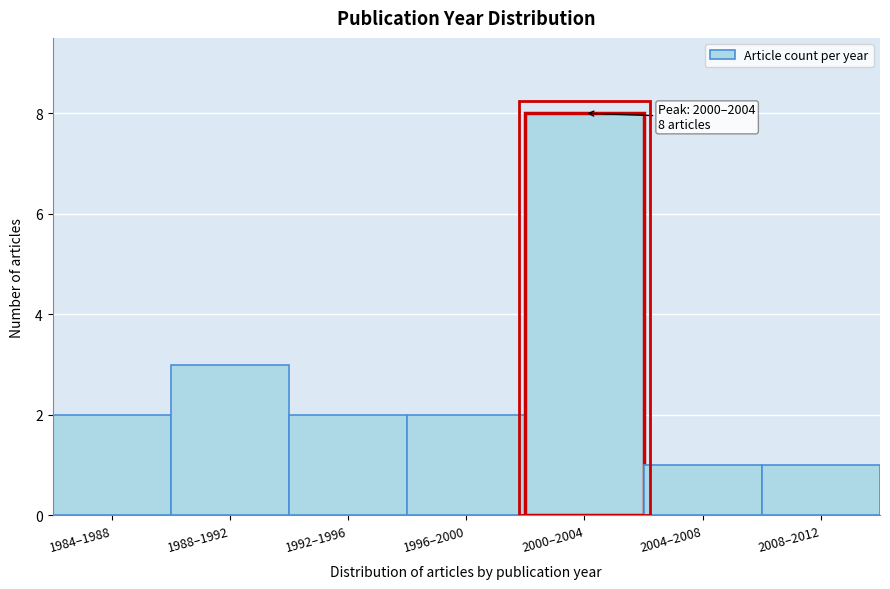

Reading left to right, what are all the values shown in this chart?

1984–1988=2	1988–1992=3	1992–1996=2	1996–2000=2	2000–2004=8	2004–2008=1	2008–2012=1